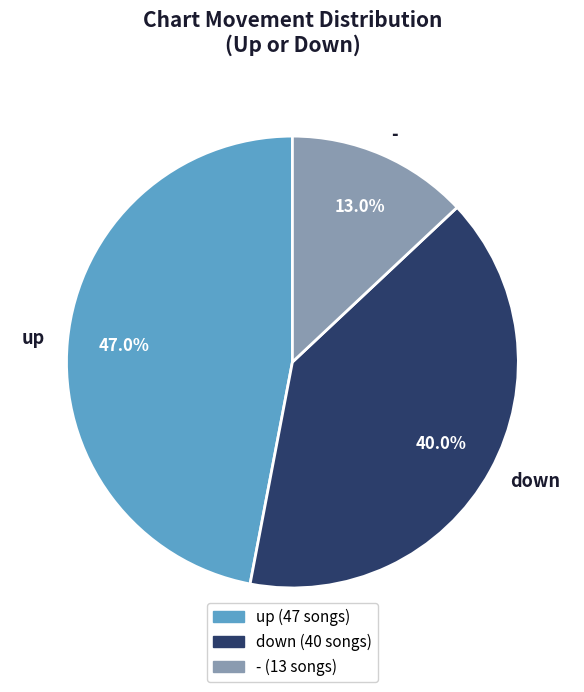

To the nearest percent, what is the difference between the up and - slice percentages?

34%